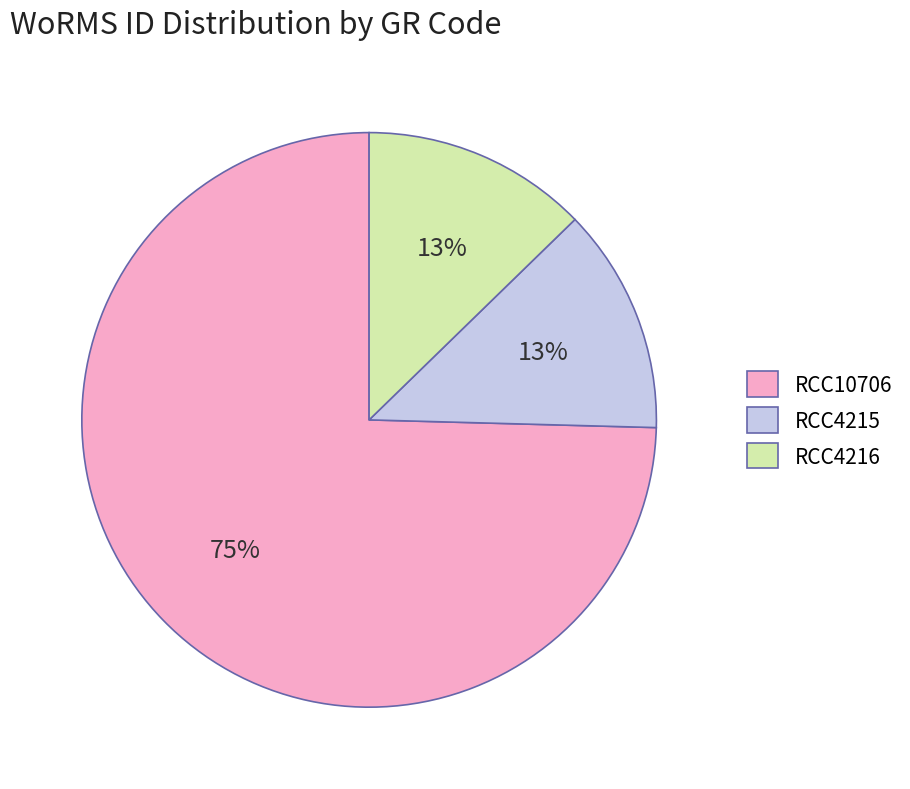

Which category has the biggest portion of the pie?

RCC10706